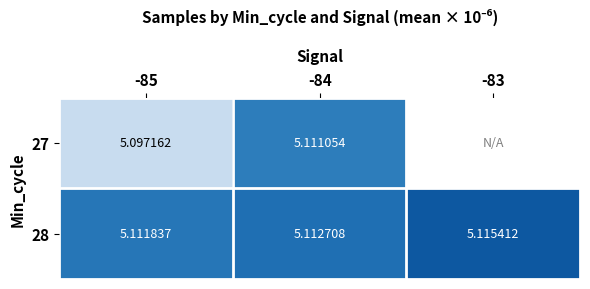

Is the value of 28 at -83 greater than the value of 27 at -85?

Yes